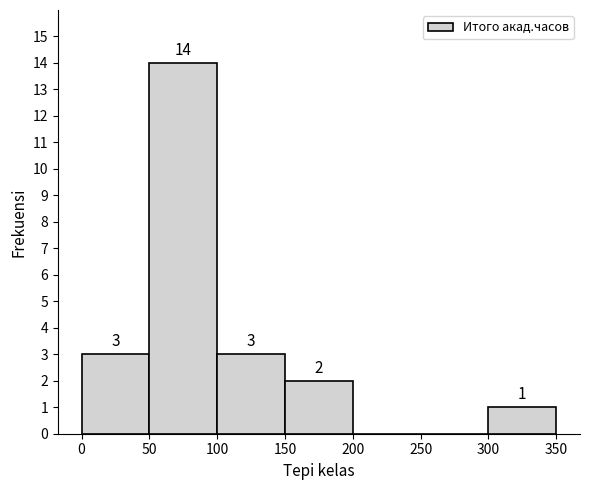

Over which range of the x-axis is the bar tallest?

50 to 100